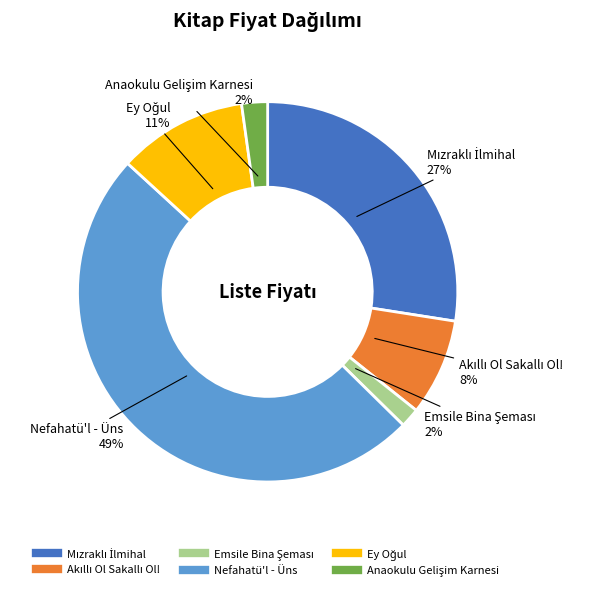

To the nearest percent, what is the average slice percentage?

17%